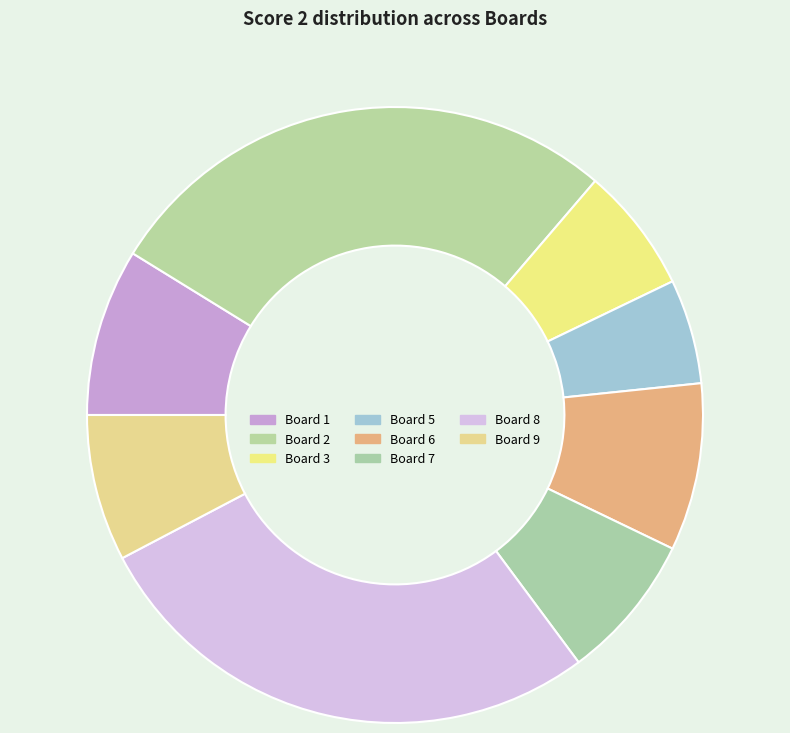

Which category has the smallest portion of the pie?

Board 5